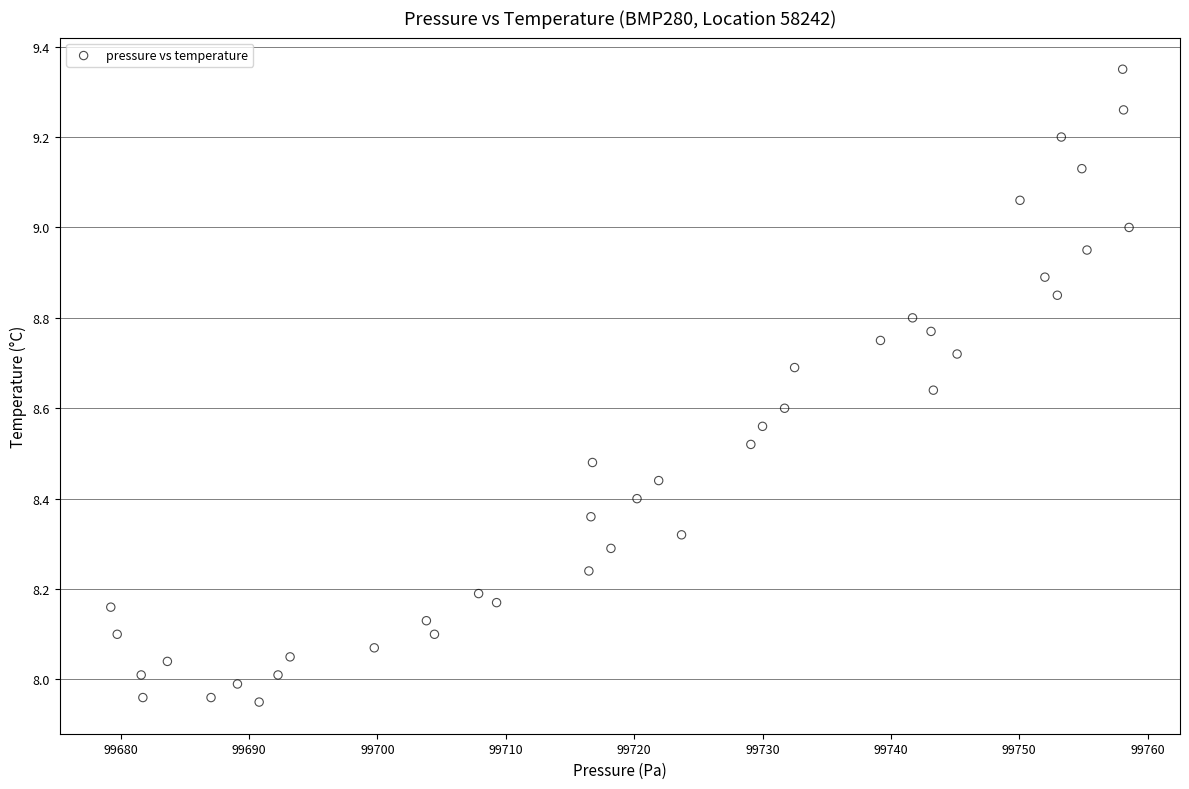

What is the range of X values (max minus min)?

79.3